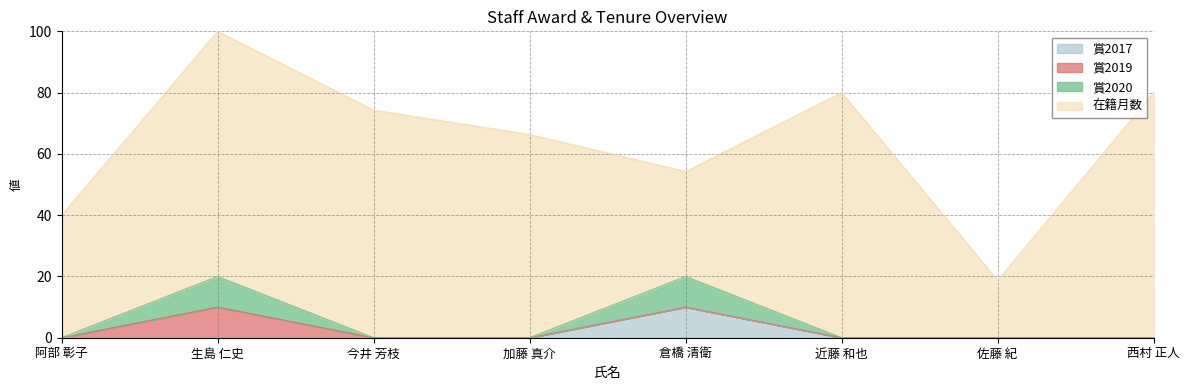

What are all the series names shown in the legend?

賞2017, 賞2019, 賞2020, 在籍月数